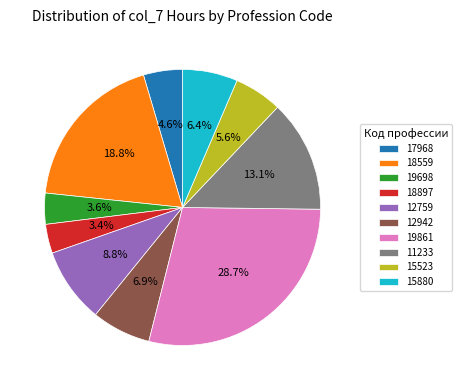

The 19861 slice represents 23% of the pie. True or false?

False